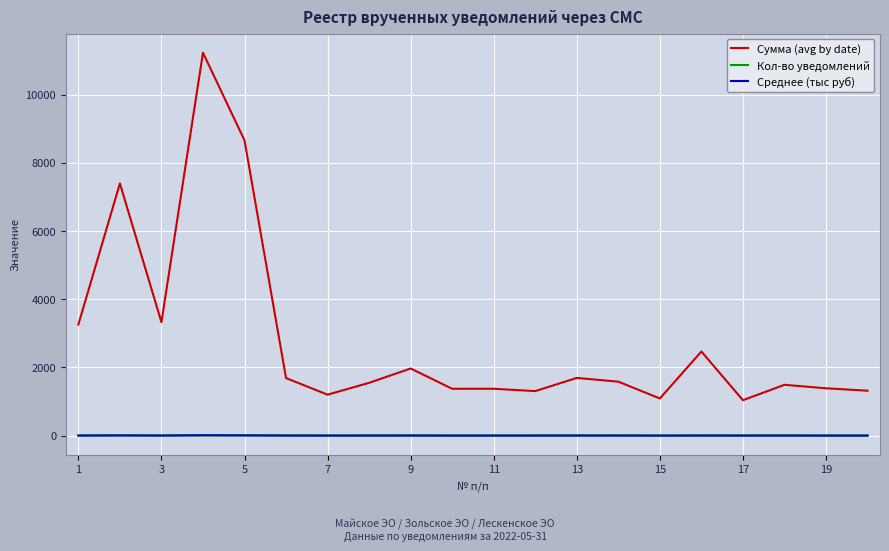

Which series has the largest range (max minus min)?

Сумма (avg by date)